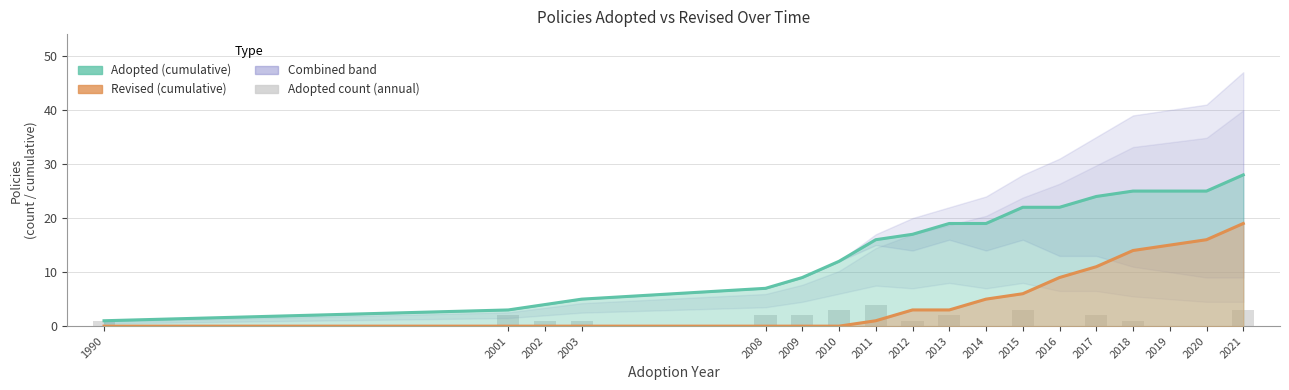

How many data points does each series have?

18